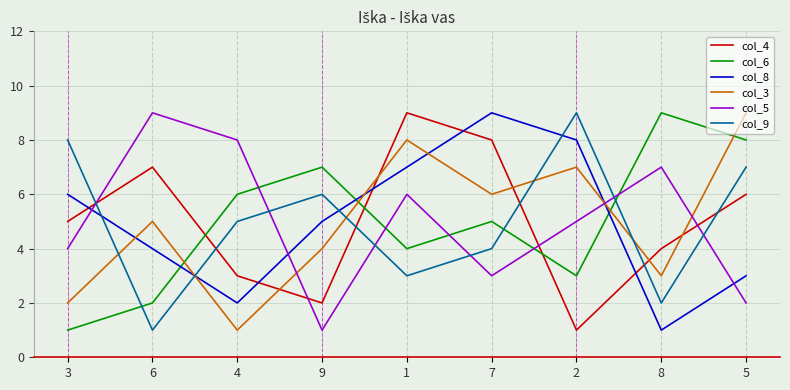

Is the value of col_6 at 3 greater than the value of col_5 at 7?

No